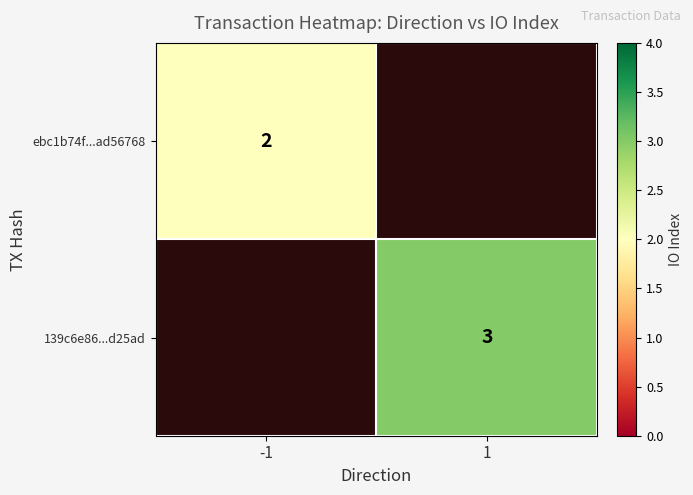

The ebc1b74f...ad56768 series shows 1 at -1. True or false?

False